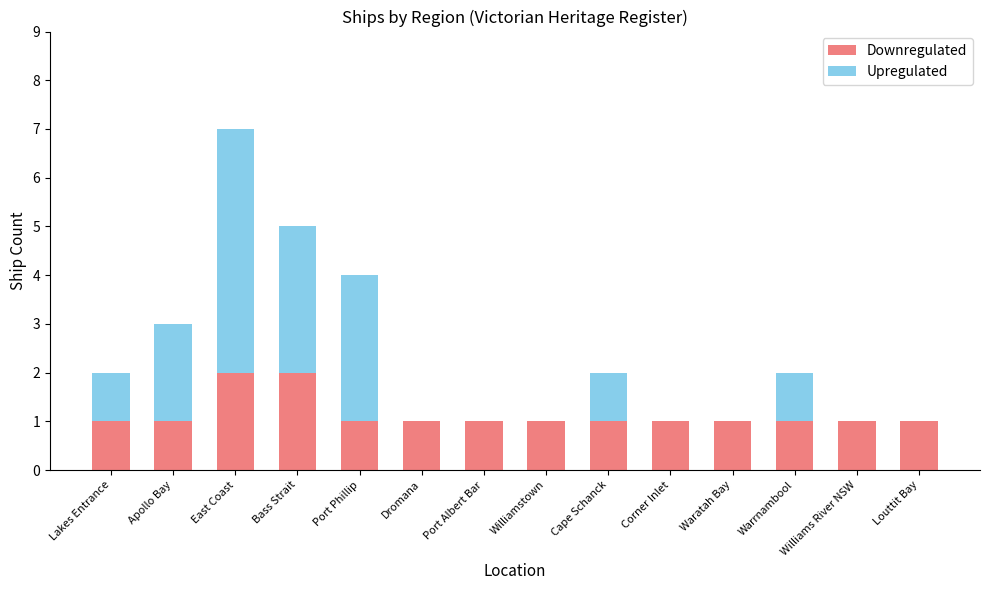

What is the sum of all Downregulated values?

16